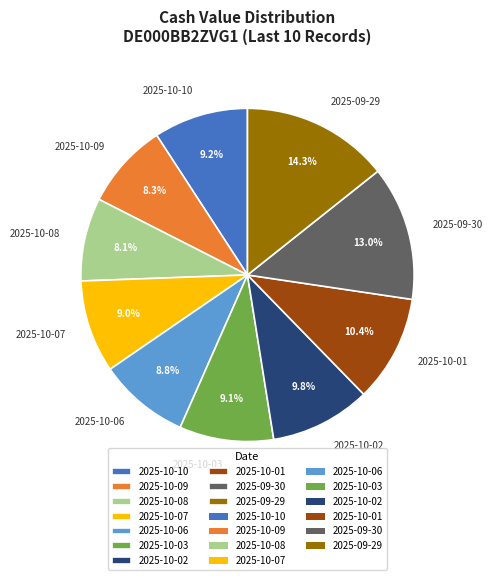

Is 2025-10-07 the majority of the pie?

No